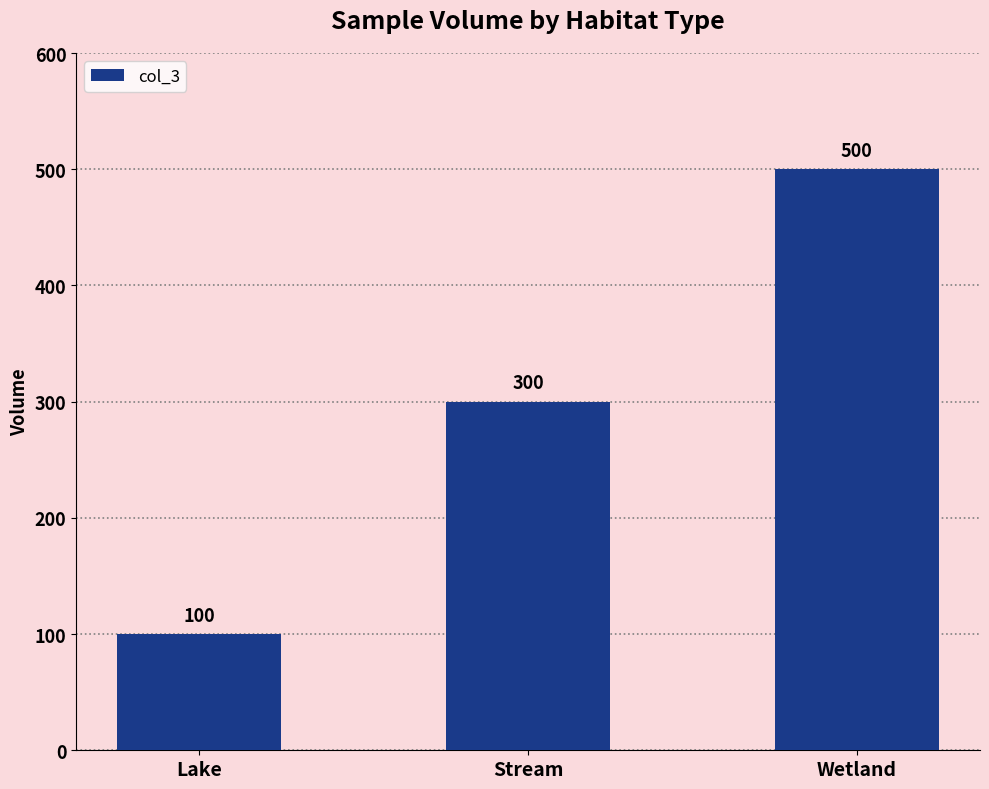

What is the sum of all values?

900